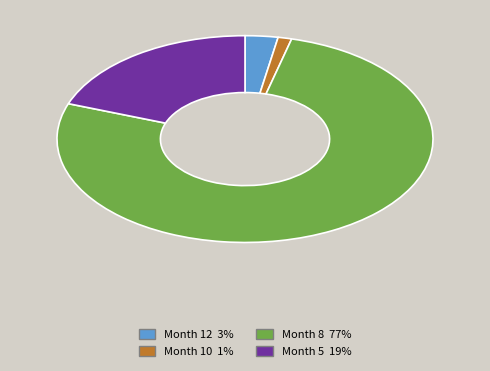

Is there any slice that represents more than half of the pie?

Yes